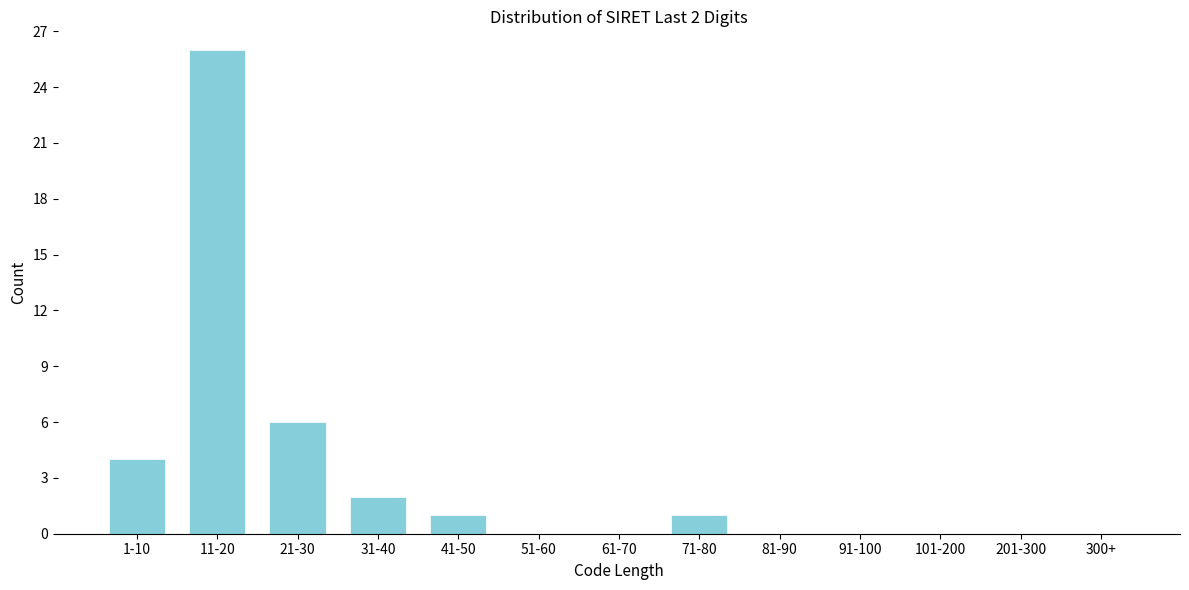

Reading right to left, extract all data points from this chart.

300+=0	201-300=0	101-200=0	91-100=0	81-90=0	71-80=1	61-70=0	51-60=0	41-50=1	31-40=2	21-30=6	11-20=26	1-10=4